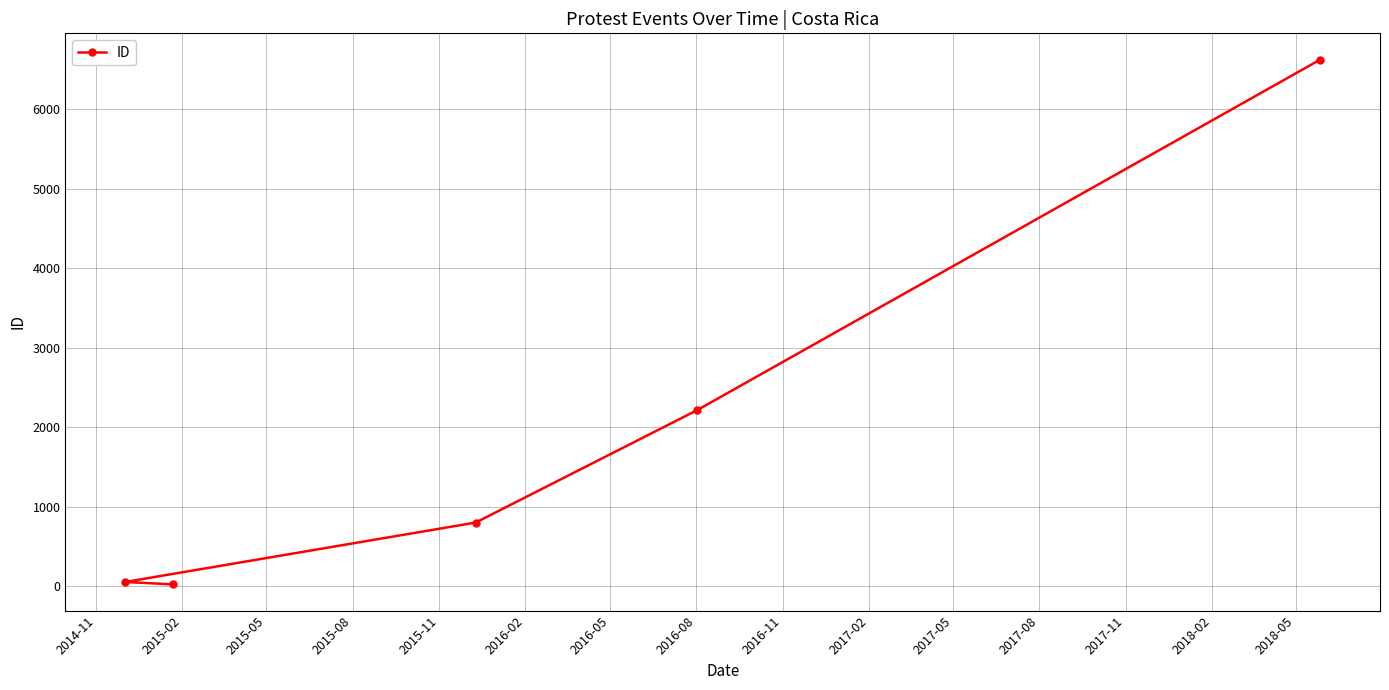

What is the difference between the maximum and minimum values?

6599